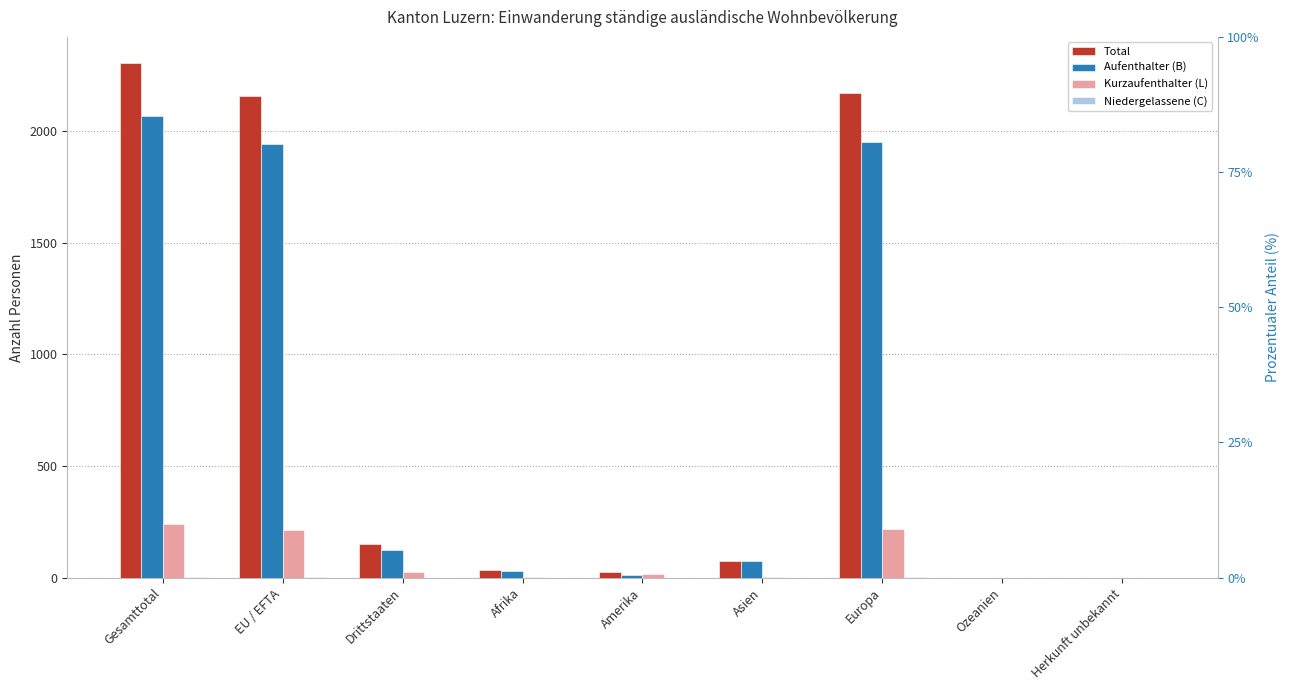

Between Drittstaaten and Europa, which series saw the biggest shift?

Total